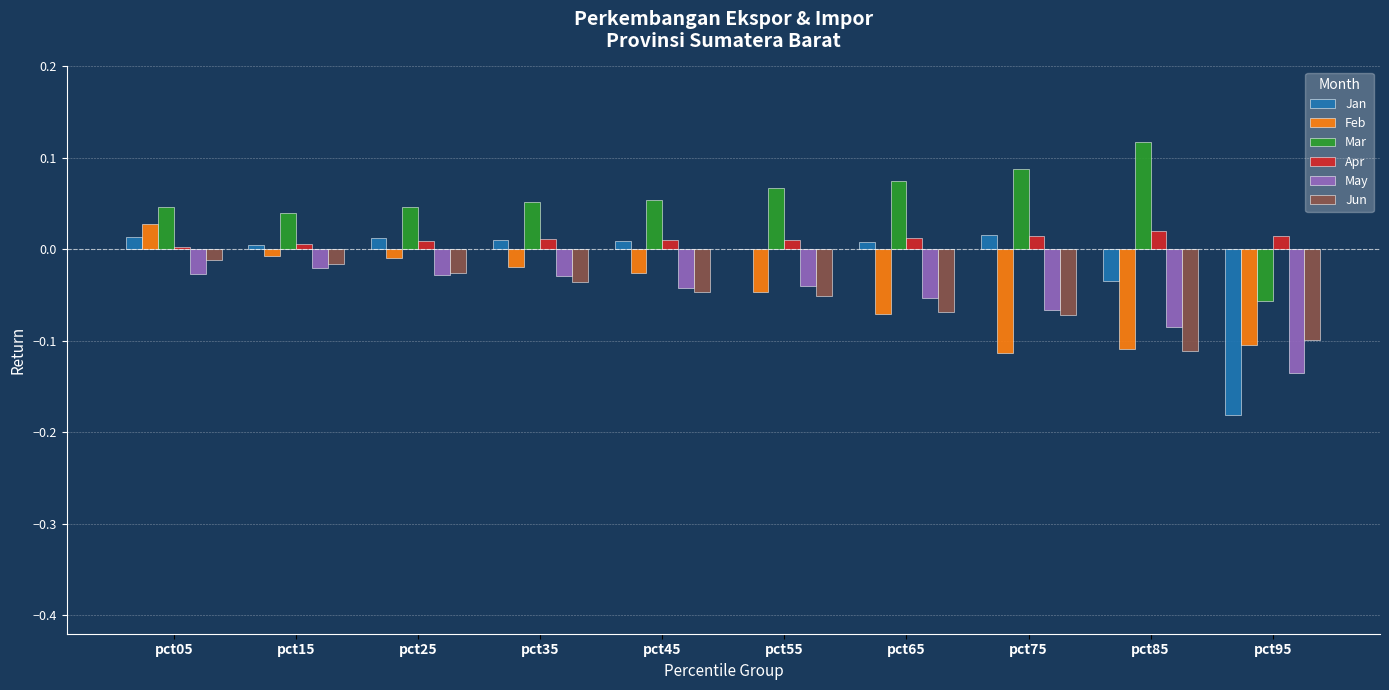

How many values in the Feb series exceed 0?

1